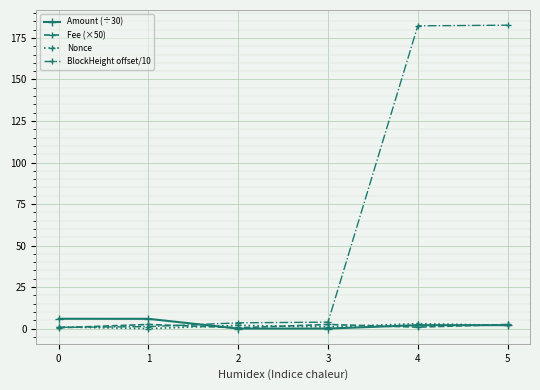

What is the total value across all series at 5?

189.3